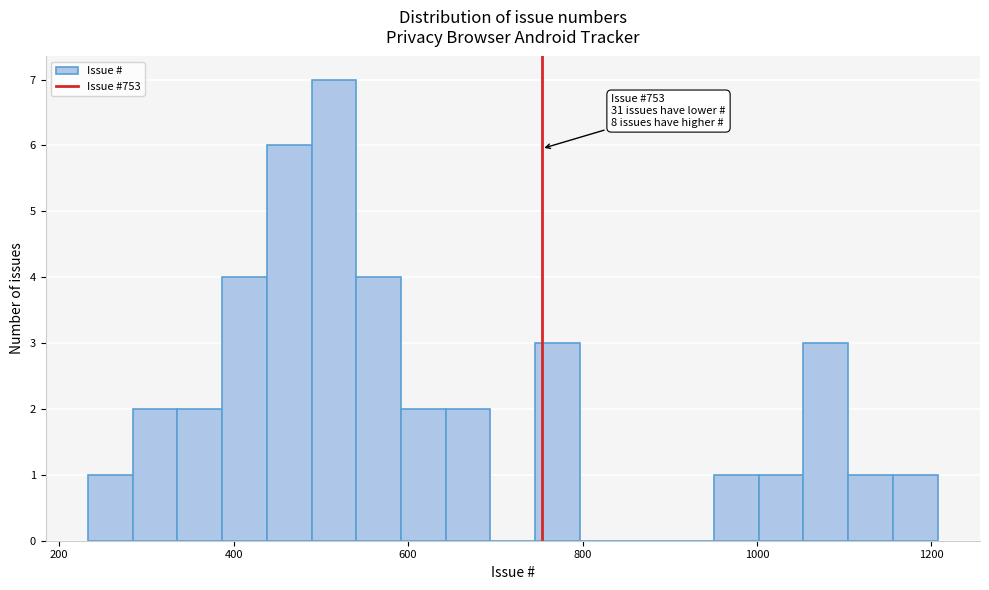

Around what value on the x-axis is the tallest bar? Give the approximate position of its centre, as read against the axis.

520